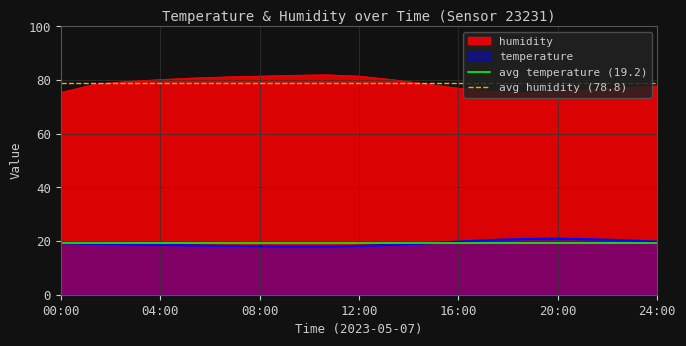

What position from the left is 00:00?

1